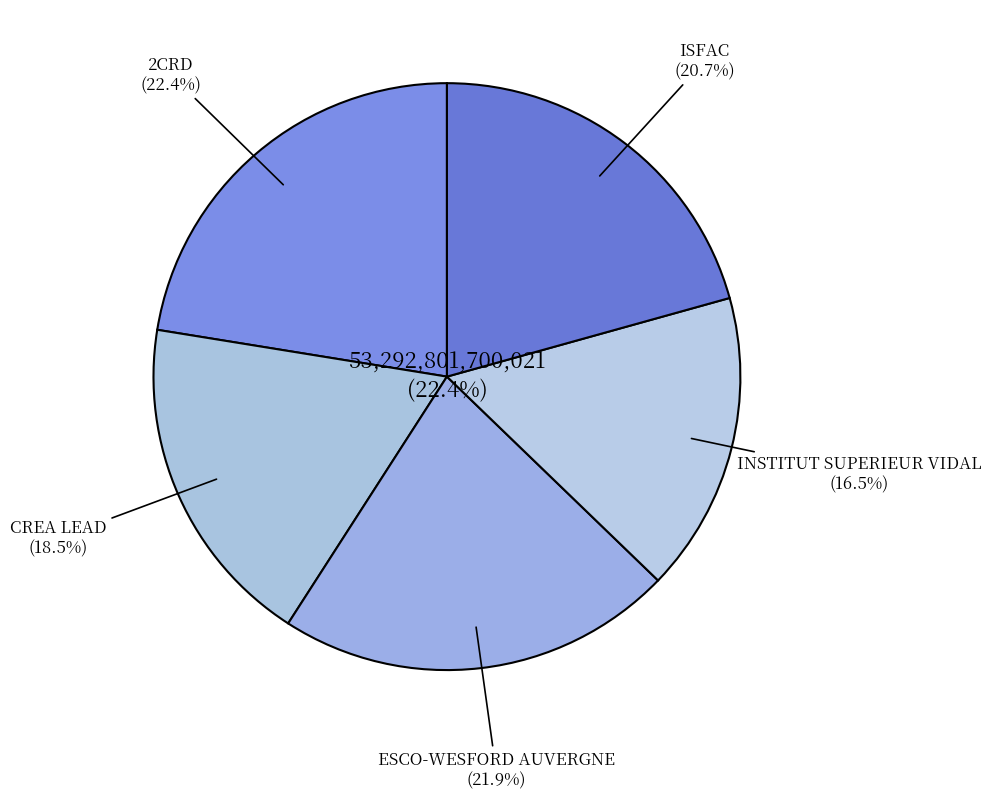

Which slice is the smallest?

INSTITUT SUPERIEUR VIDAL